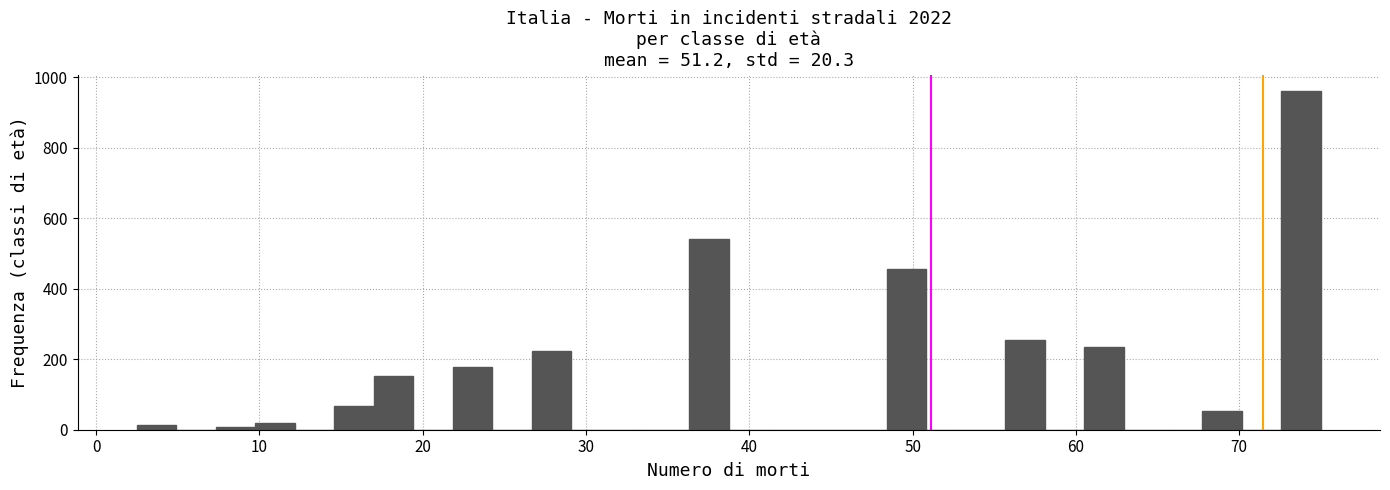

Read against the x-axis, roughly where is the centre of the tallest bar?

74